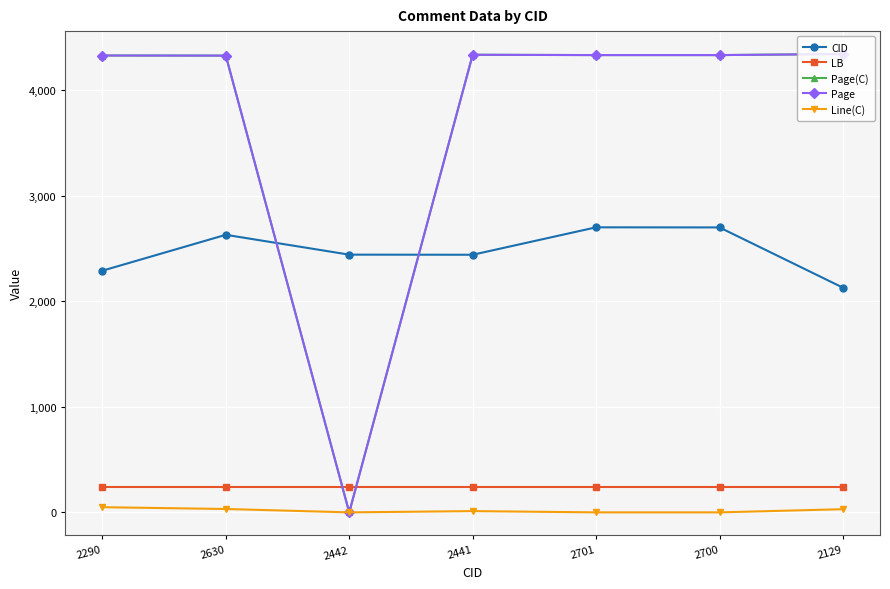

What is the label of the 1st point from the right?

2129